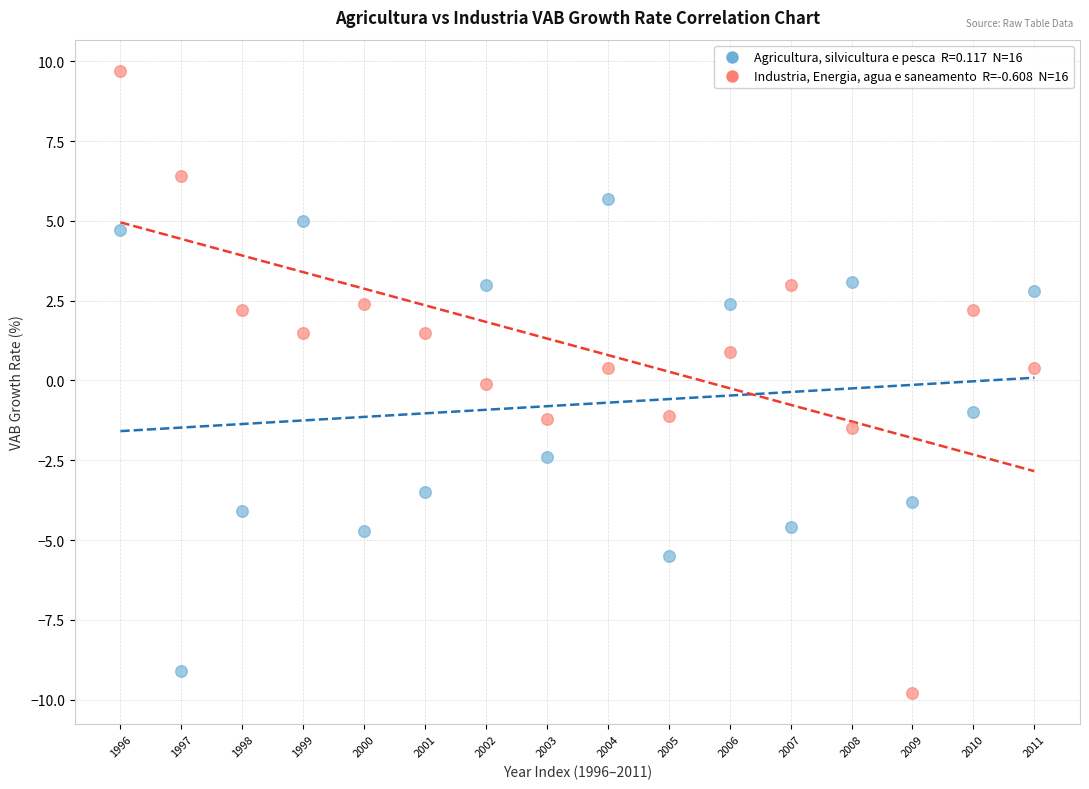

Across all data points, what is the range of Y values (max minus min)?

19.5